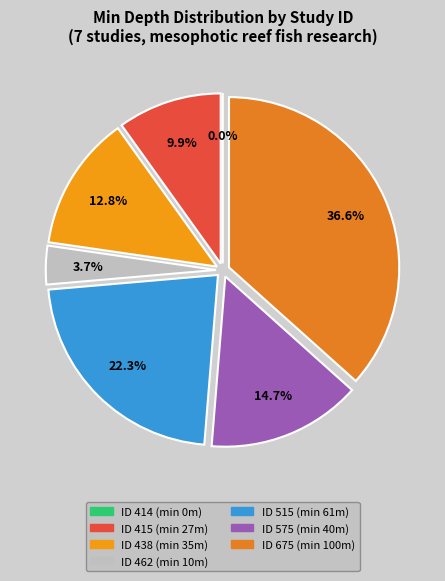

What is the change in value from 575 to 675?

+60